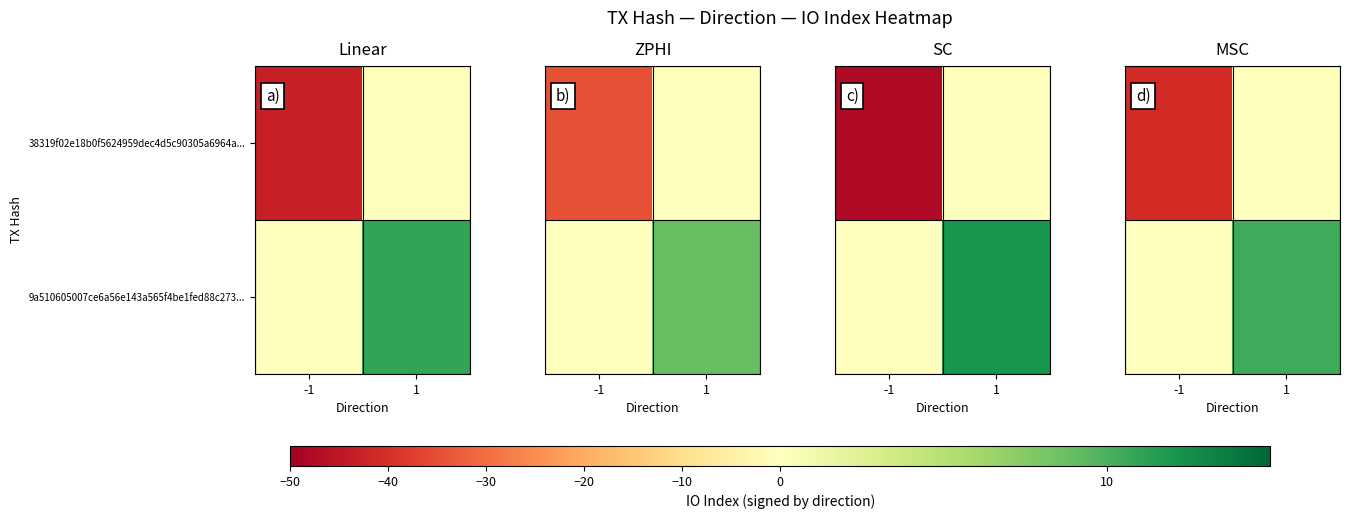

Which category has the lowest value in the 38319f02e18b0f5624959dec4d5c90305a6964a... series?

-1